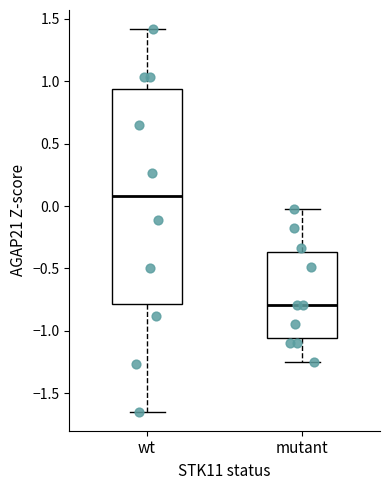

Comparing the boxes themselves (not the whiskers), which one is the tallest?

wt